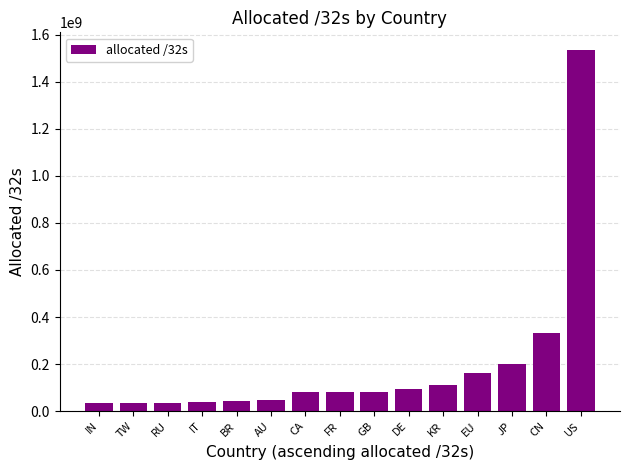

What is the label of the 9th bar from the right?

CA